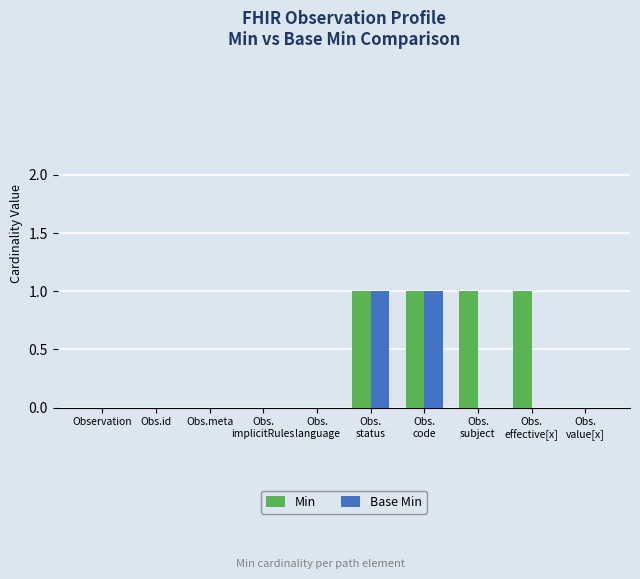

What are all the series names shown in the legend?

Min, Base Min